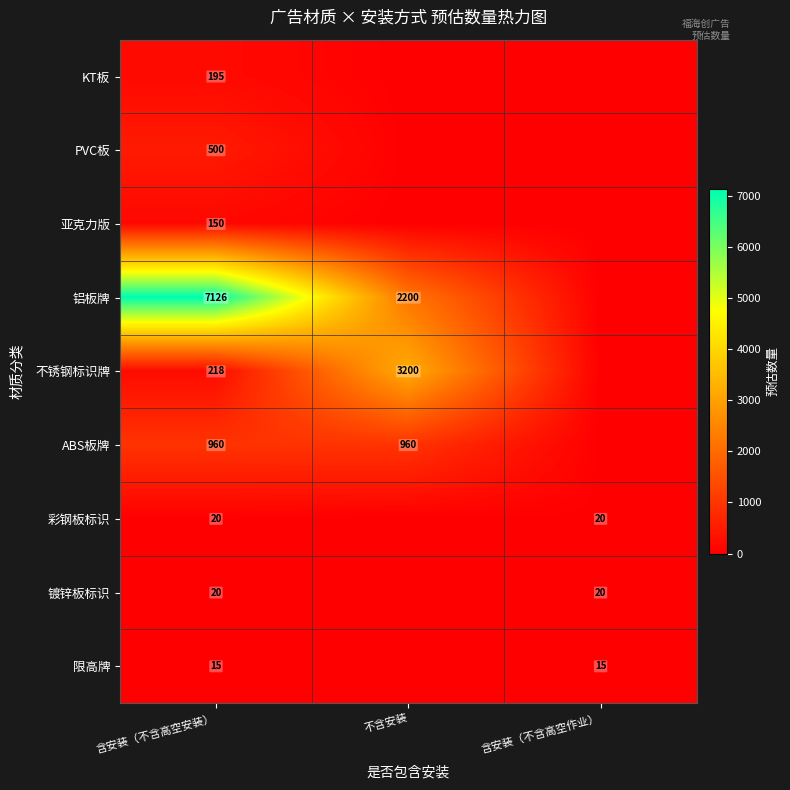

The value of 不锈钢标识牌 at 不含安装 is 3200. True or false?

True